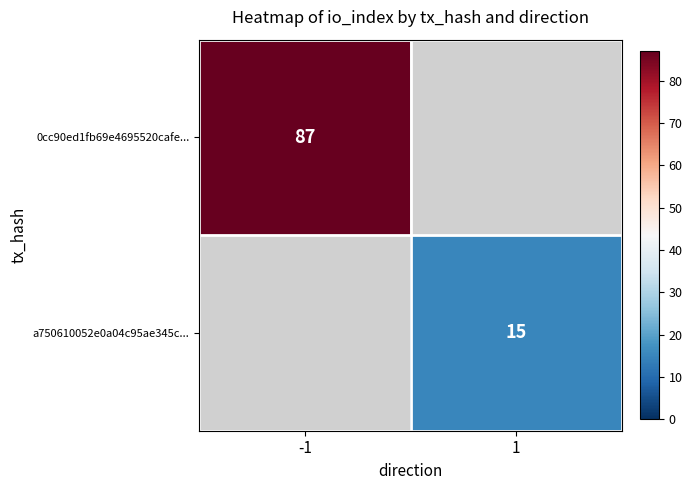

The value of a750610052e0a04c95ae345c... at 1 is 5. True or false?

False